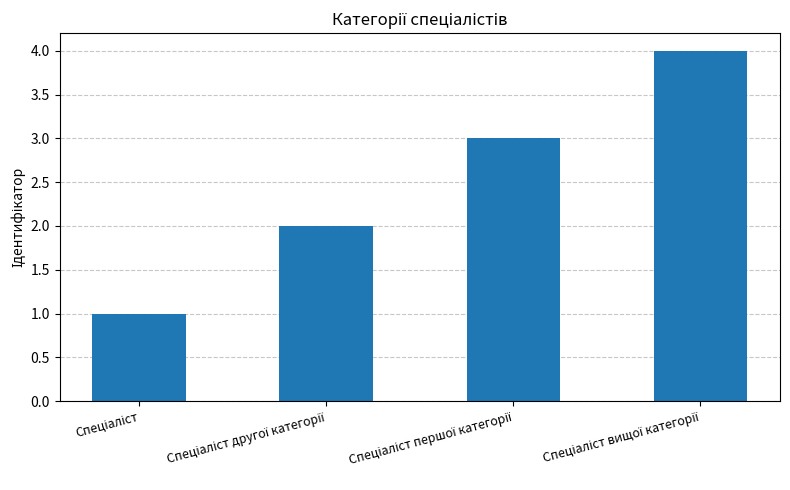

What is the greatest value displayed?

4